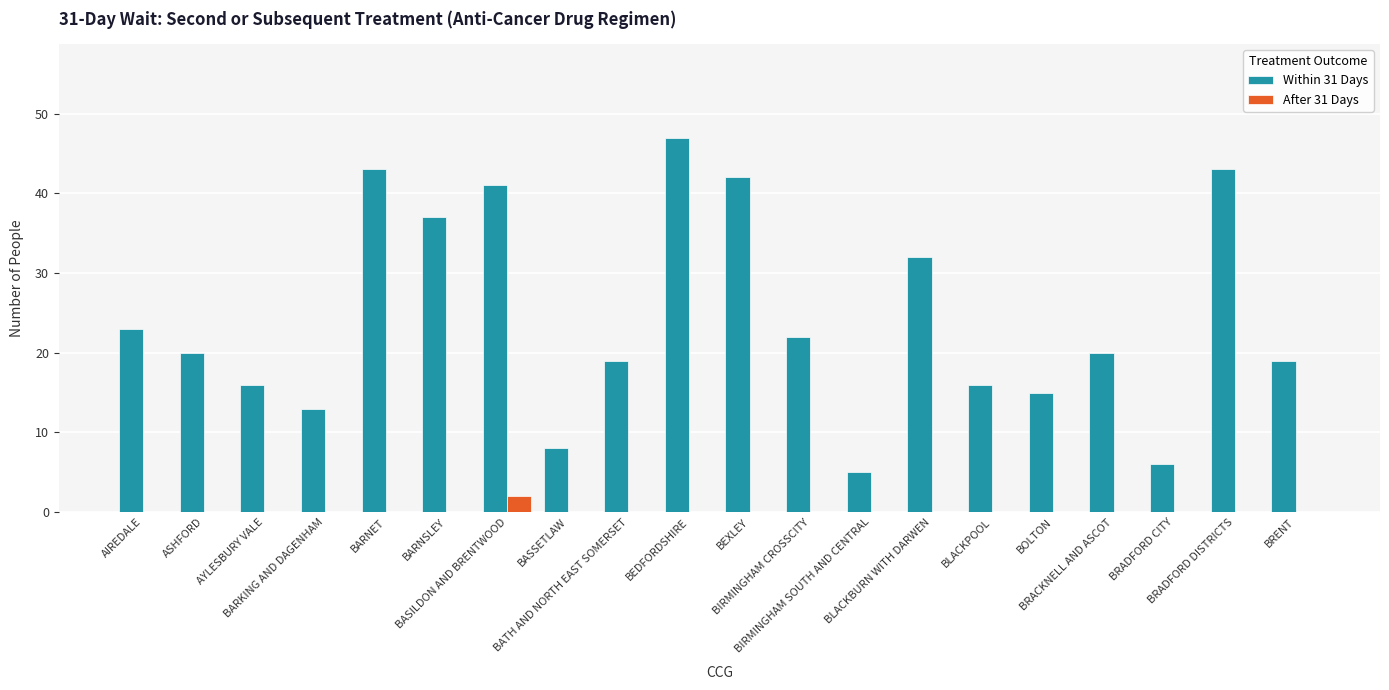

True or false: Within 31 Days has a value of 6 at BIRMINGHAM CROSSCITY.

False